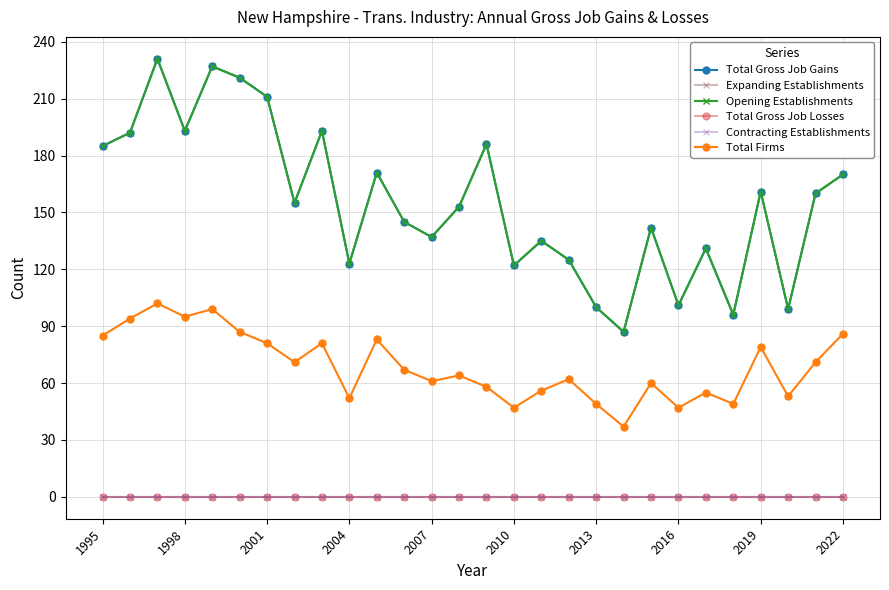

Is this an area chart (filled region under the line)?

No